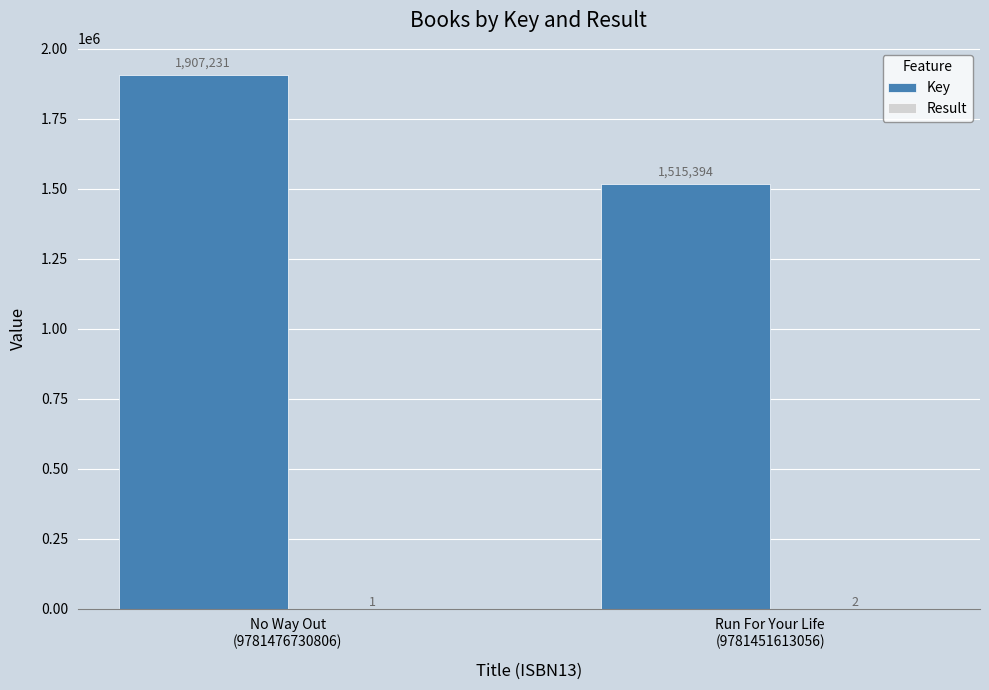

How many distinct data groups are displayed?

2